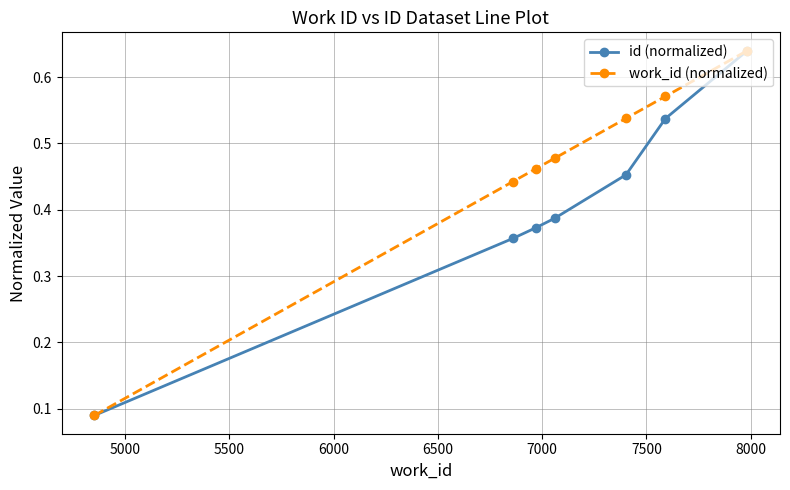

Count the work_id (normalized) values in the range 0 to 1.

7